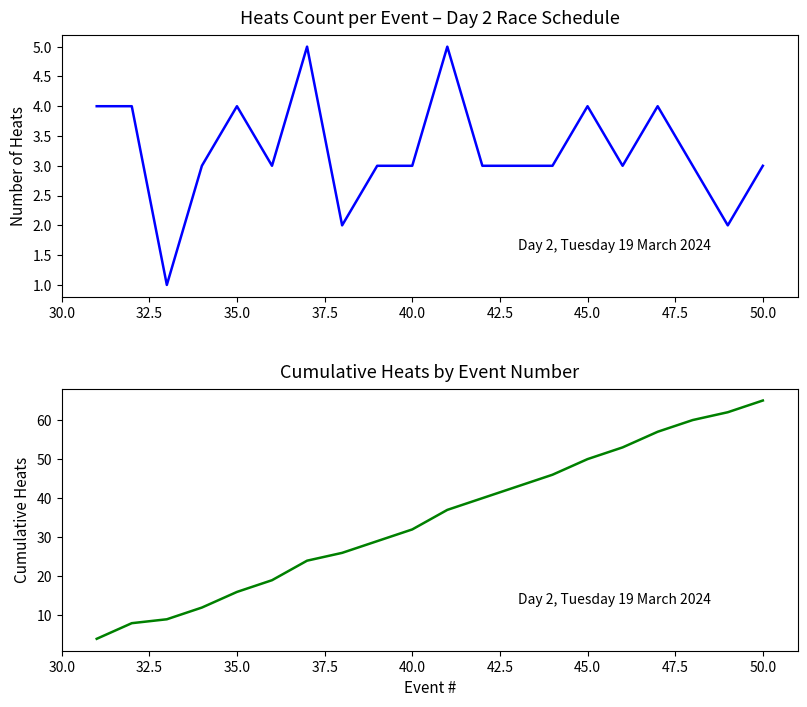

In Heat races per Event, how many points are higher than both neighbors (excluding endpoints)?

5